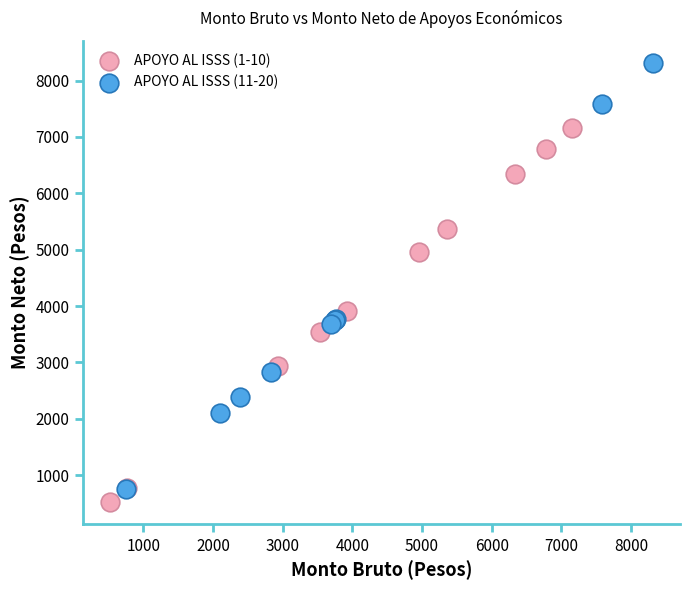

Which series has the widest spread of Y values?

APOYO AL ISSS (11-20)